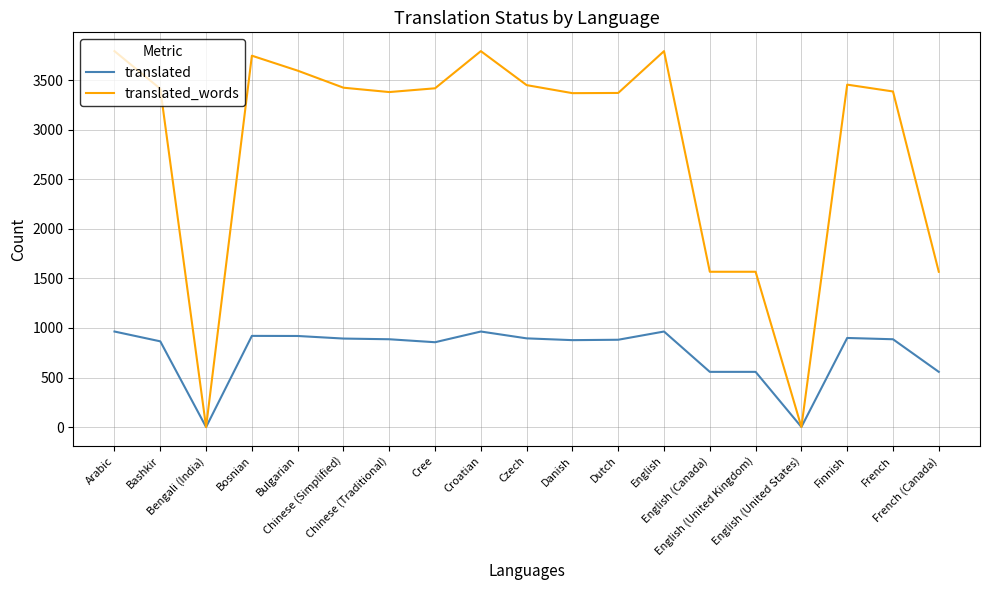

What is the highest value of the translated_words series?

3793